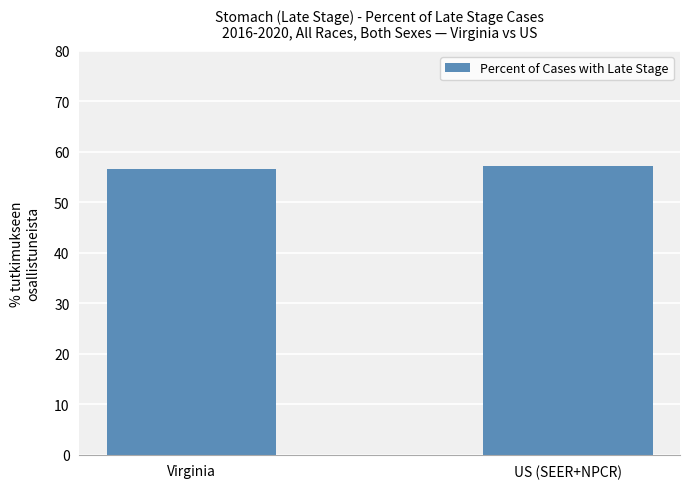

Reading left to right, extract all data points from this chart.

Virginia=56.5	US (SEER+NPCR)=57.1